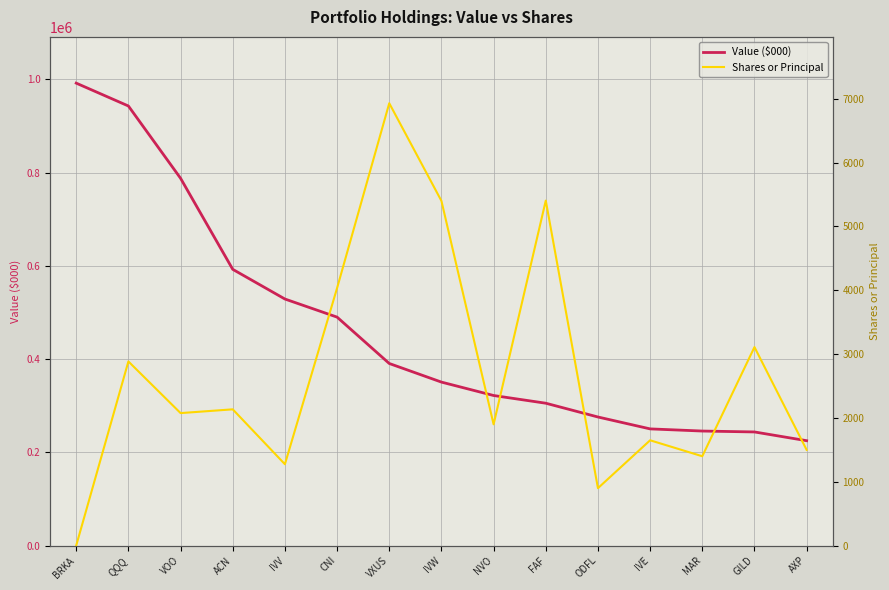

True or false: Shares or Principal and Value ($000) intersect in this chart.

False